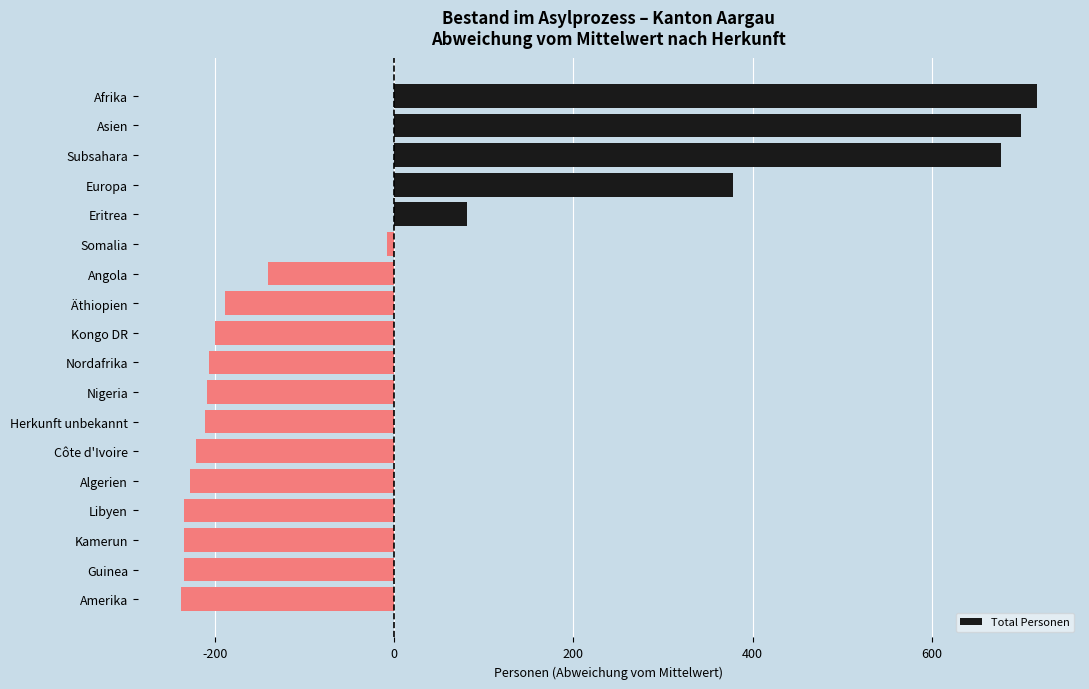

What is the label of the 9th bar from the bottom?

Nordafrika